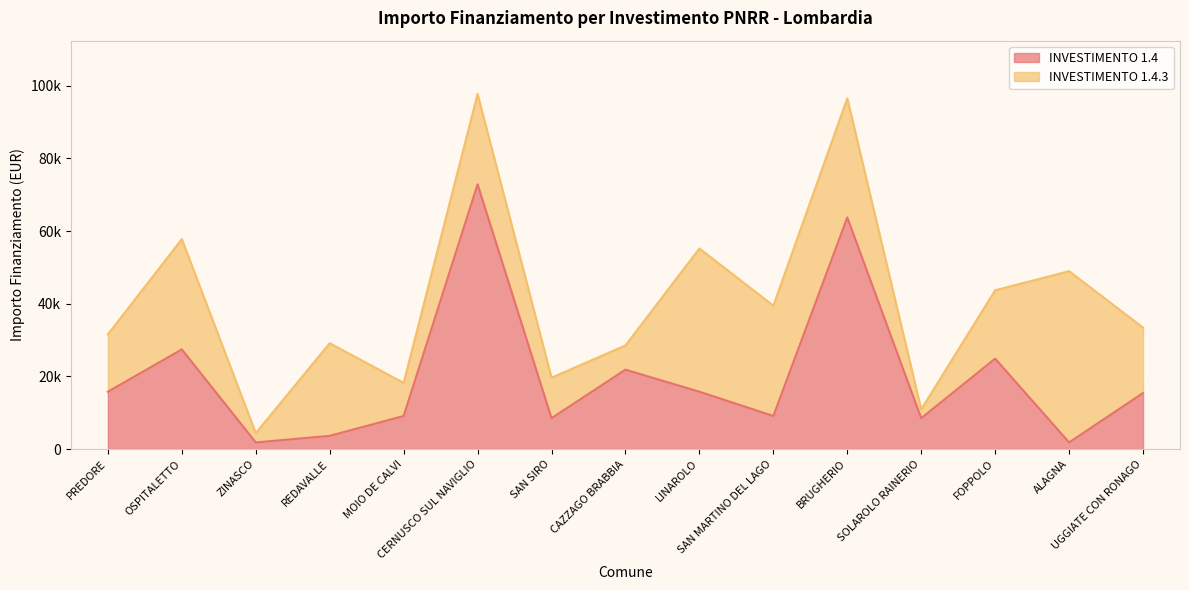

True or false: the data shows 63735 at BRUGHERIO.

True